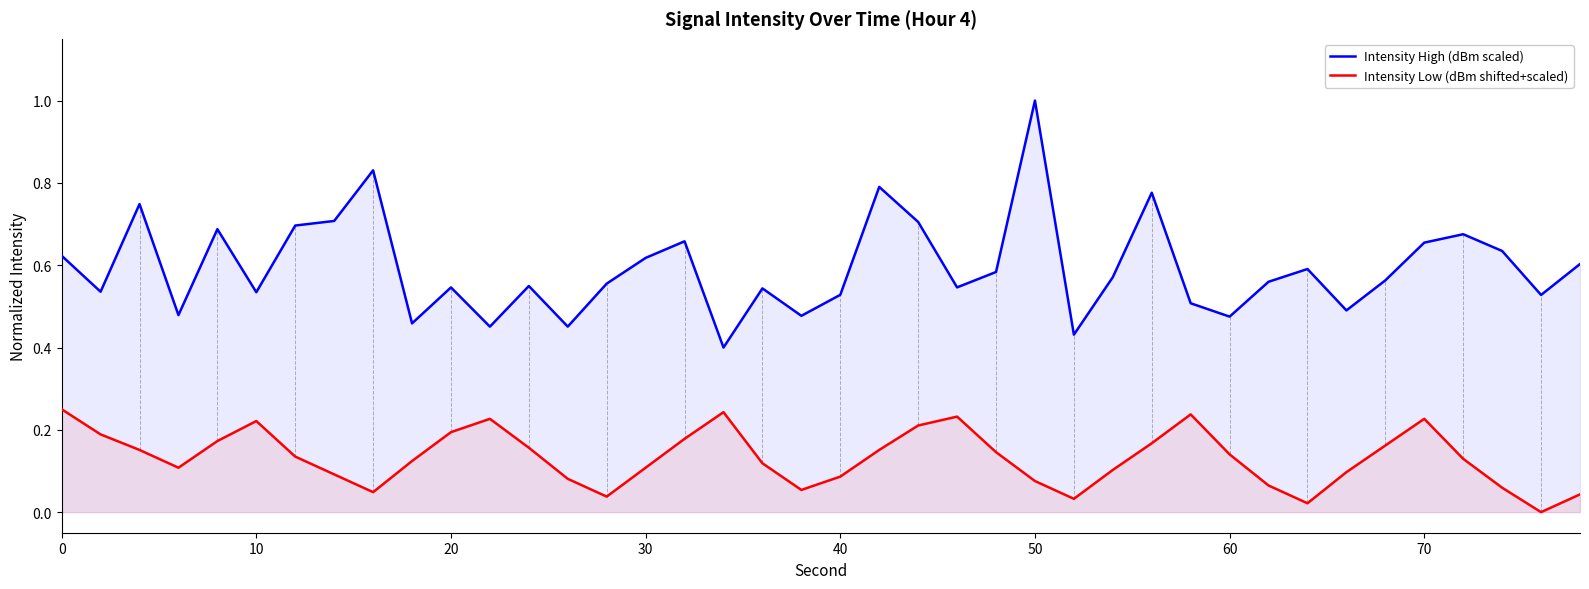

At which category is the sum across all series the highest?

50